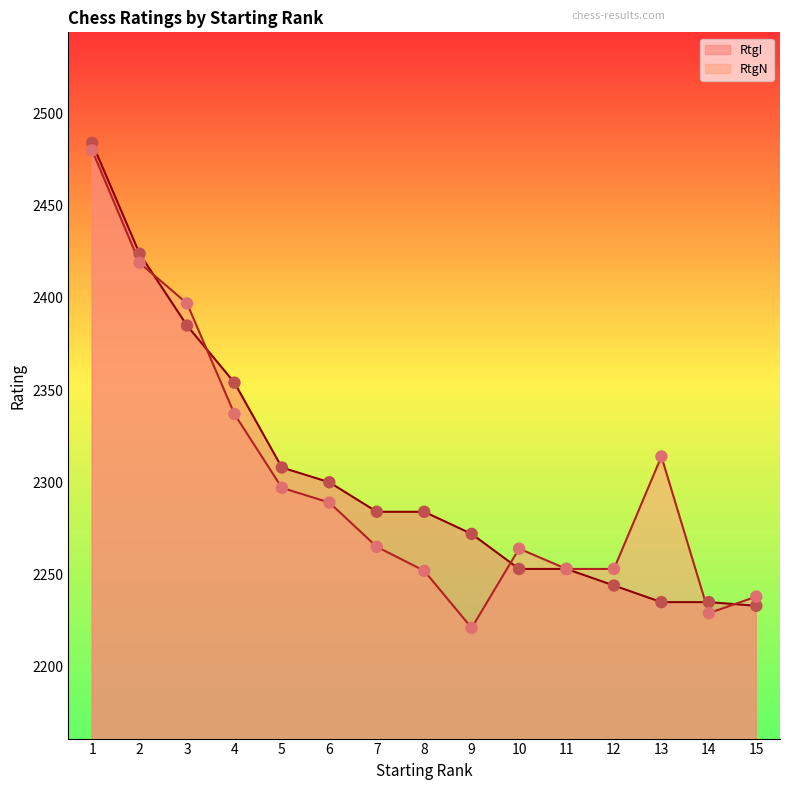

Is the value of RtgI at 6 greater than the value of RtgN at 4?

No